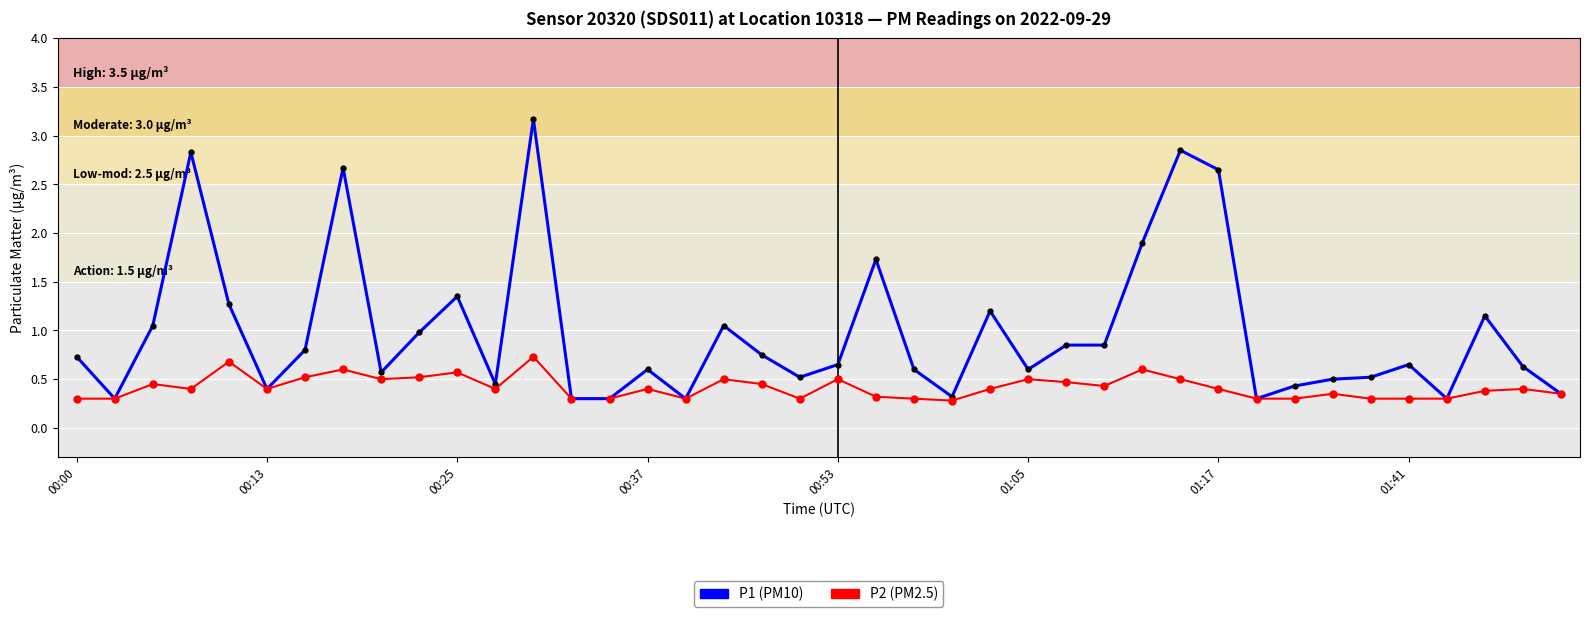

Which series has the widest spread of values?

P1 (PM10)